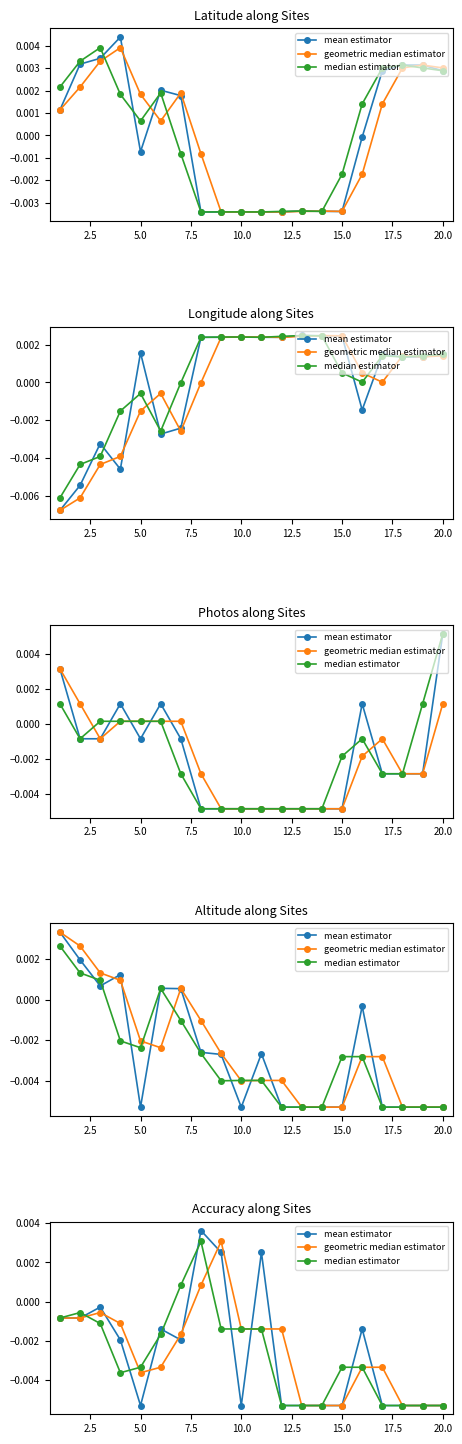

The value of geometric median estimator at 20.0 is -0.0. True or false?

True